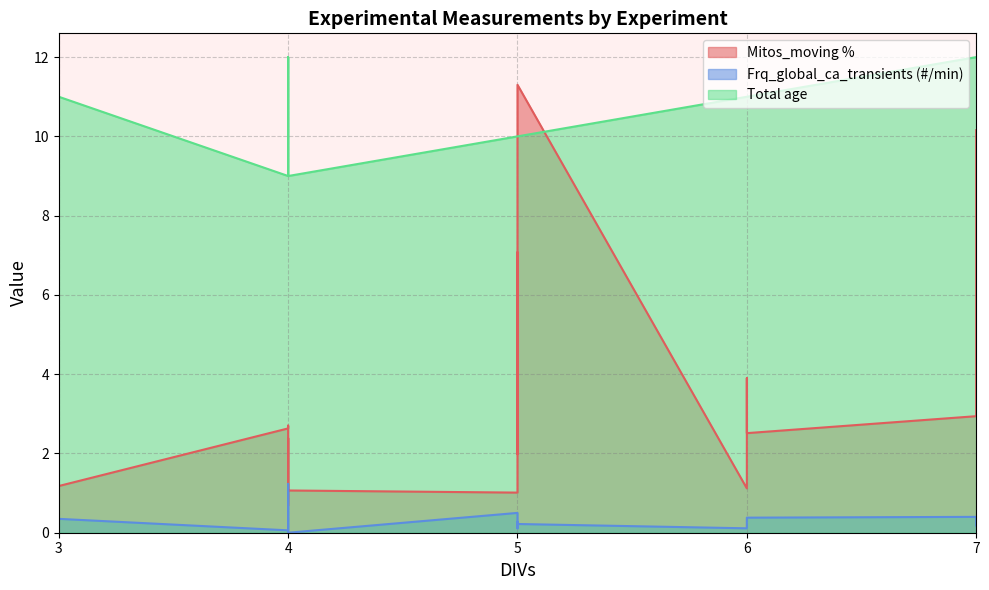

True or false: Mitos_moving % and Total age intersect in this chart.

True